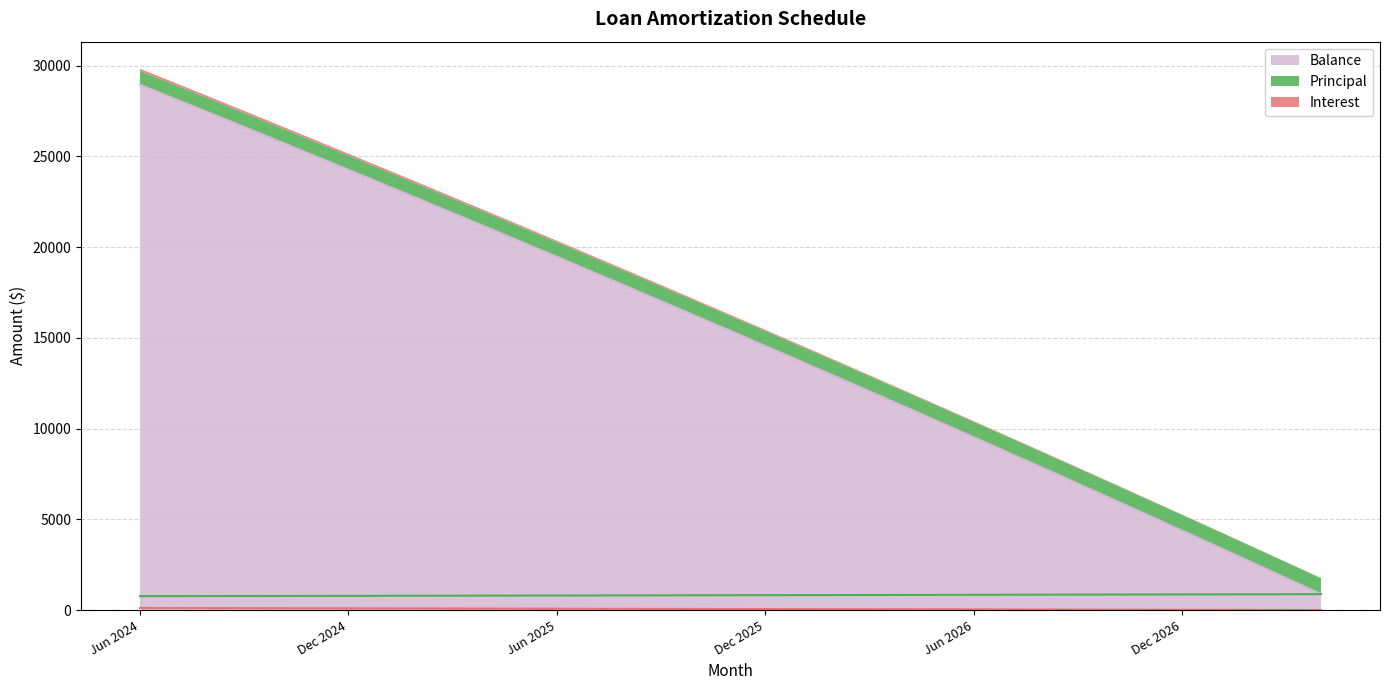

At how many categories does at least one series exceed 11235?

22